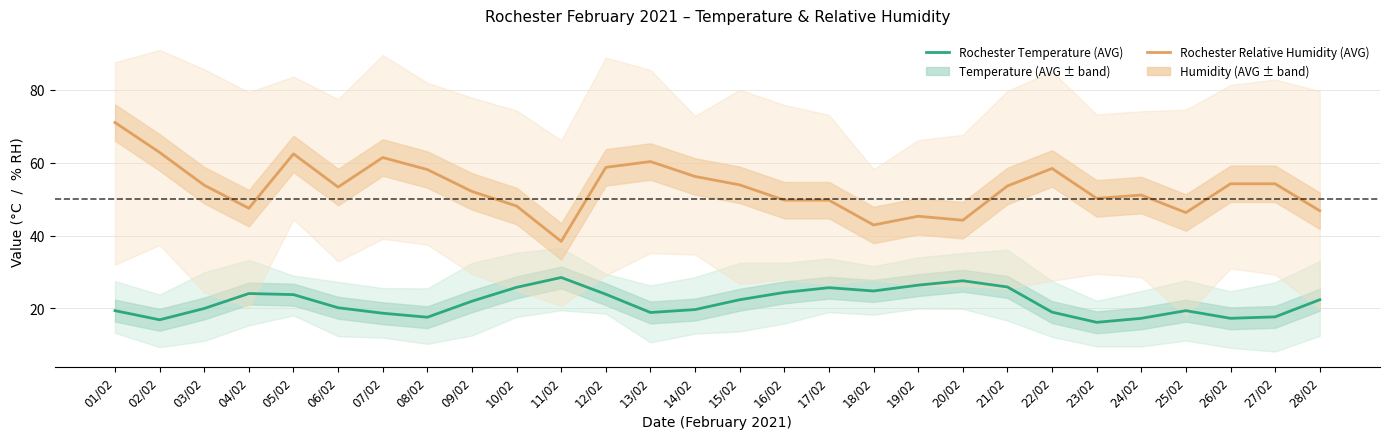

Where is the first local minimum for Rochester Temperature (AVG)?

02/02